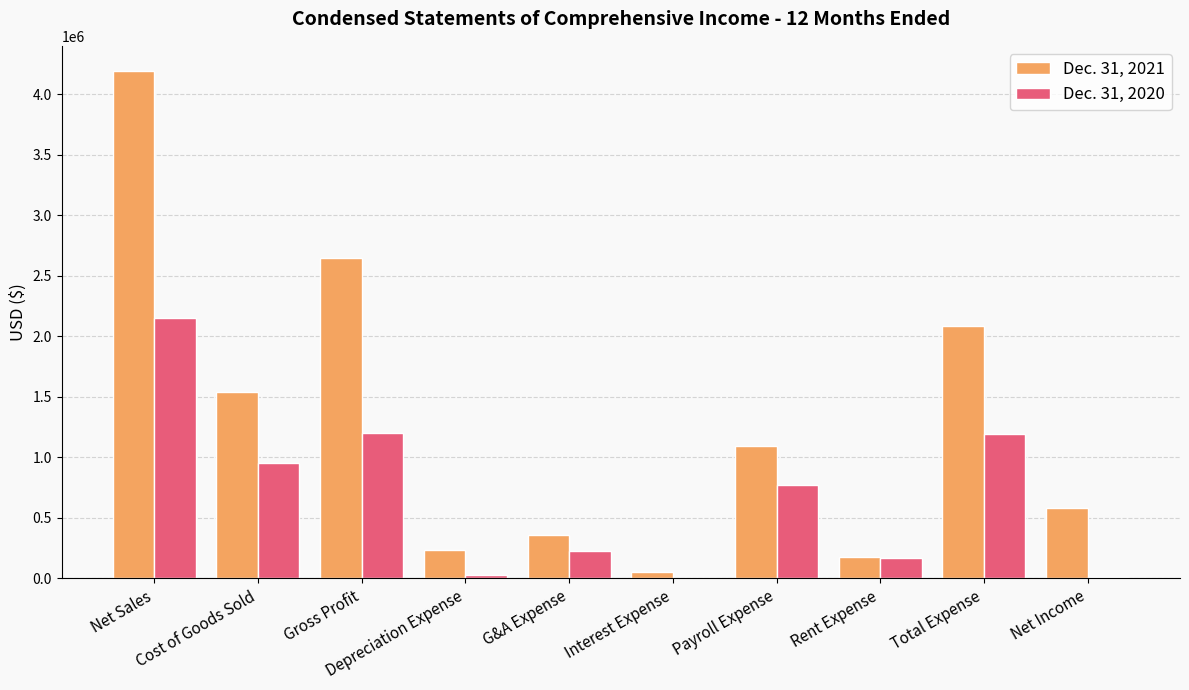

What is the average value of the Dec. 31, 2021 series?

1296370